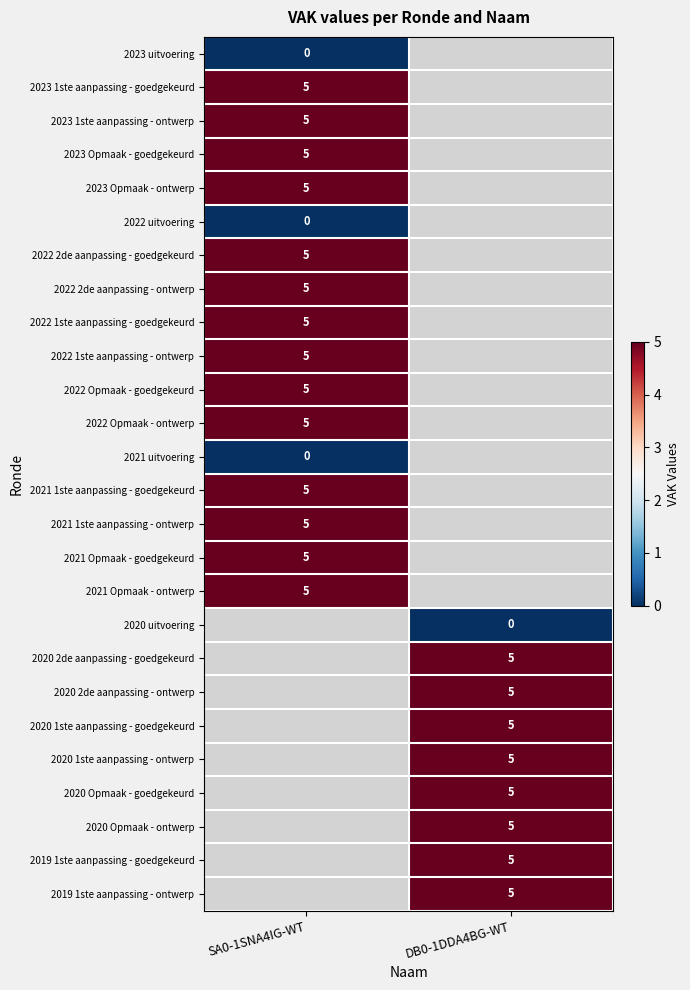

Is it true that 2021 1ste aanpassing - ontwerp equals 3 at SA0-1SNA4IG-WT?

False